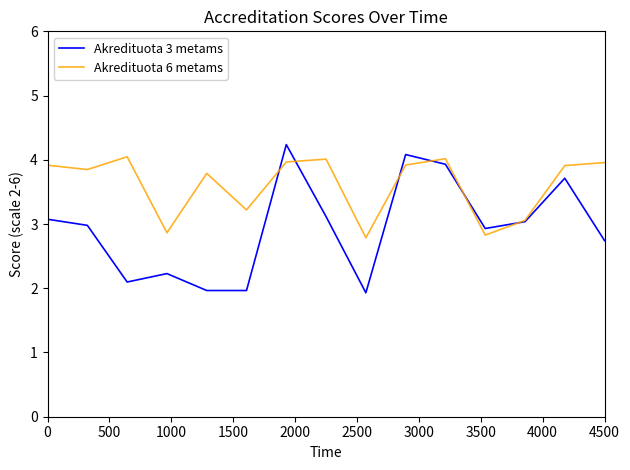

Rank the series by their average value, from lowest to highest.

Akredituota 3 metams, Akredituota 6 metams